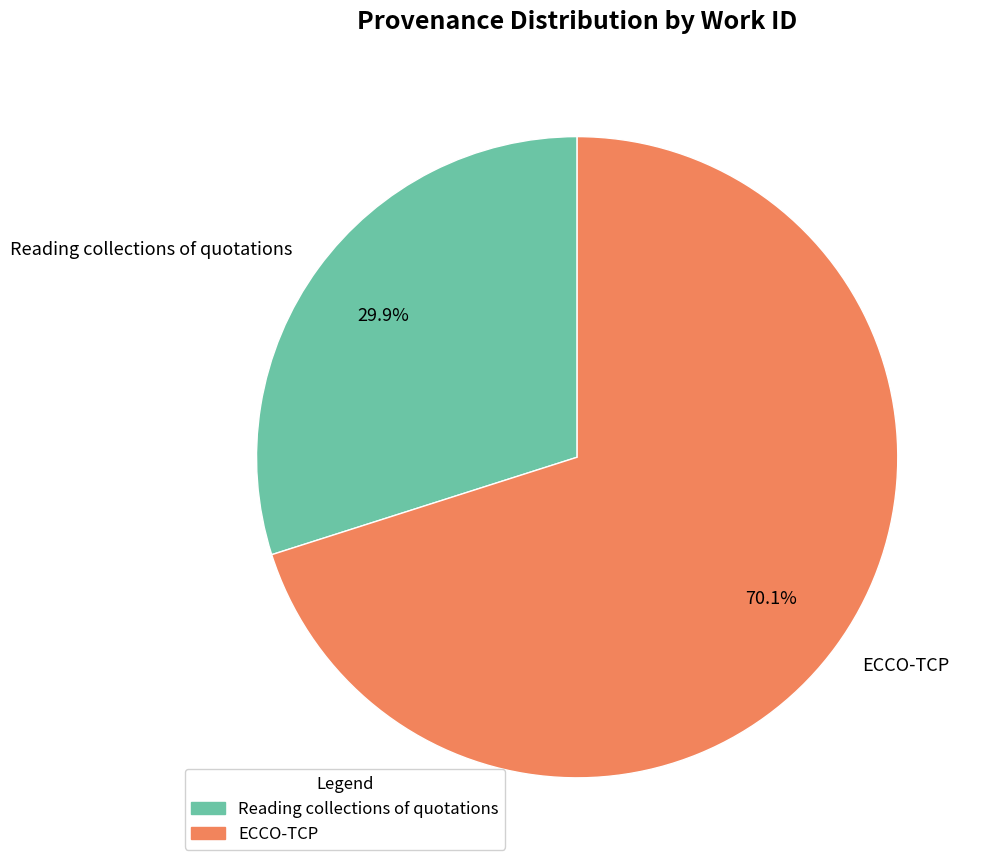

How many slices are in this pie chart?

2